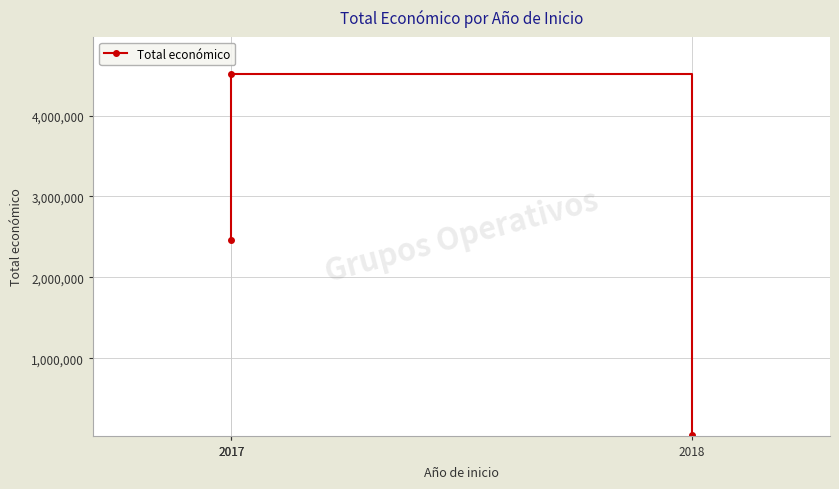

Reading right to left, list all the values displayed in this chart.

49300	4520649	2464572